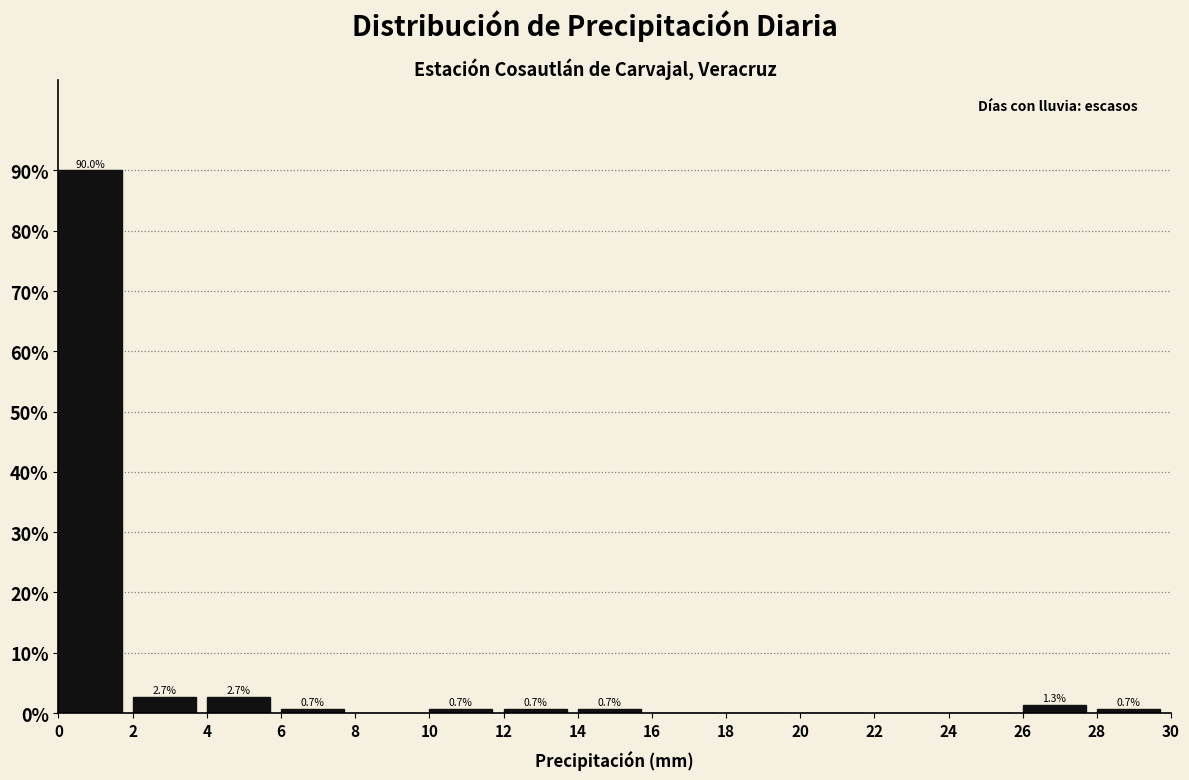

Which range on the x-axis has the tallest bar?

0 to 2